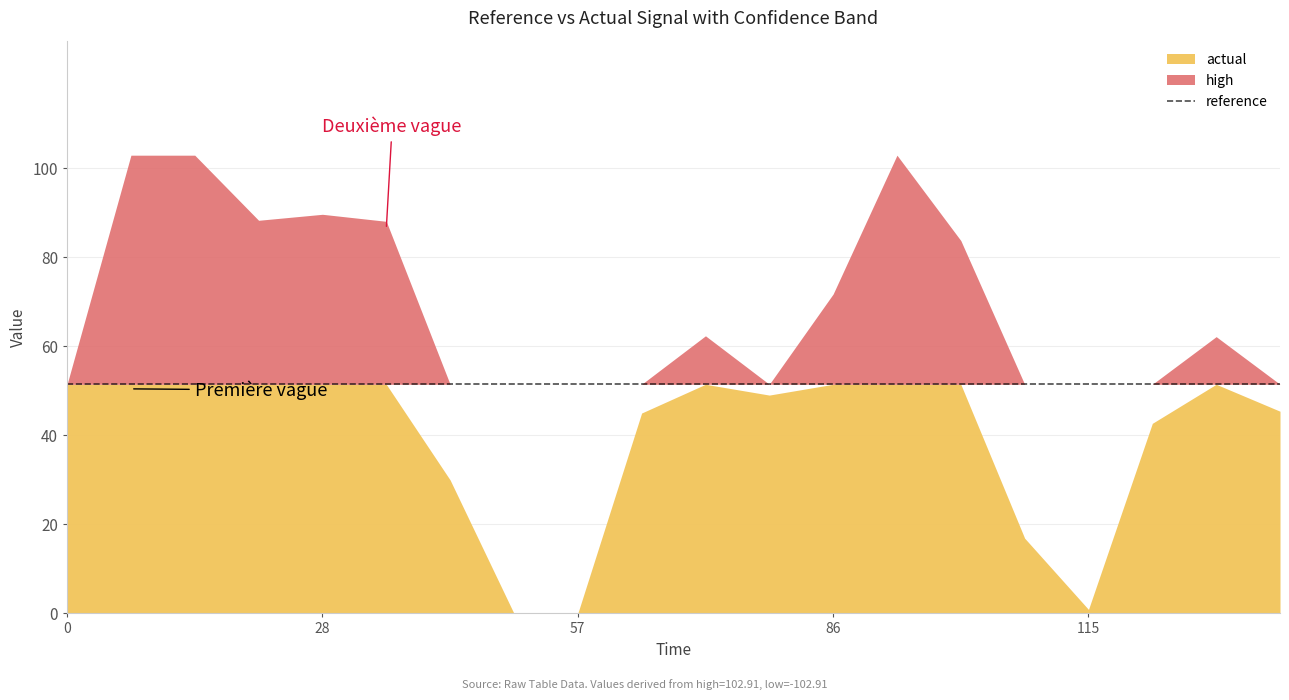

What is the label of the 15th point from the left?

100.8